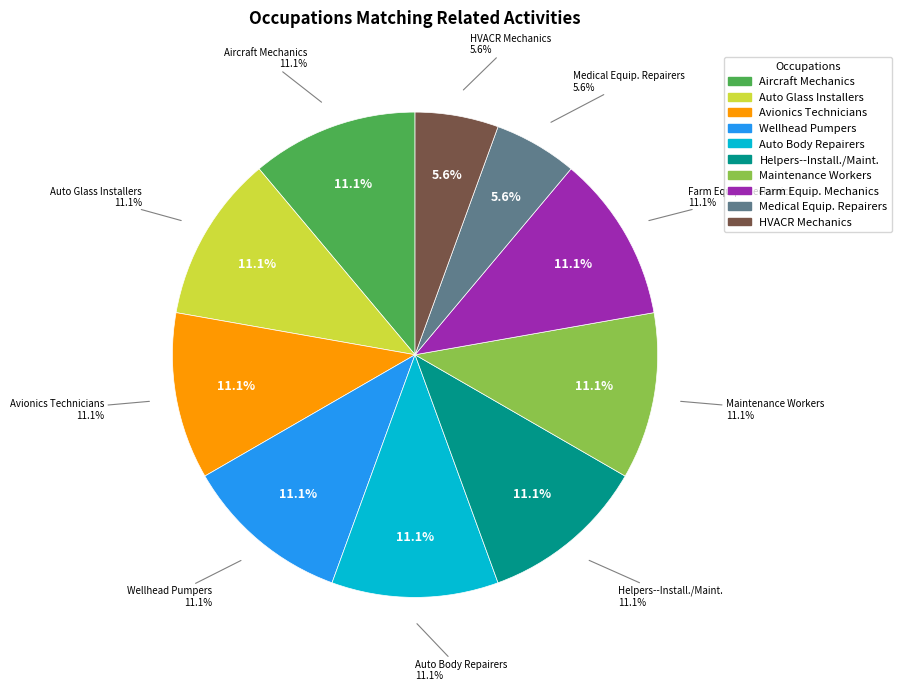

To the nearest percent, what percentage of the pie is Automotive Body and Related Repairers?

11%